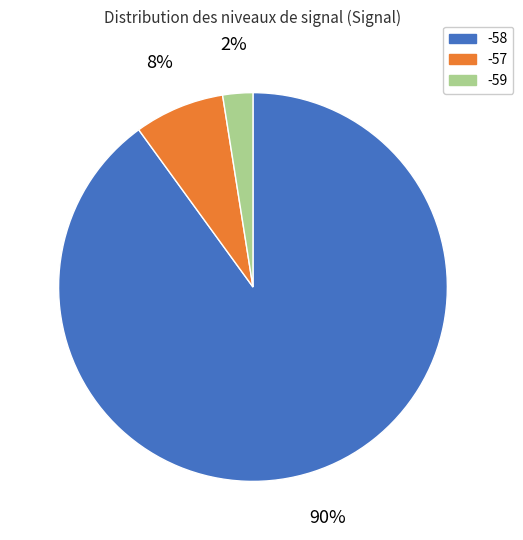

The -58 slice represents 90% of the pie. True or false?

True